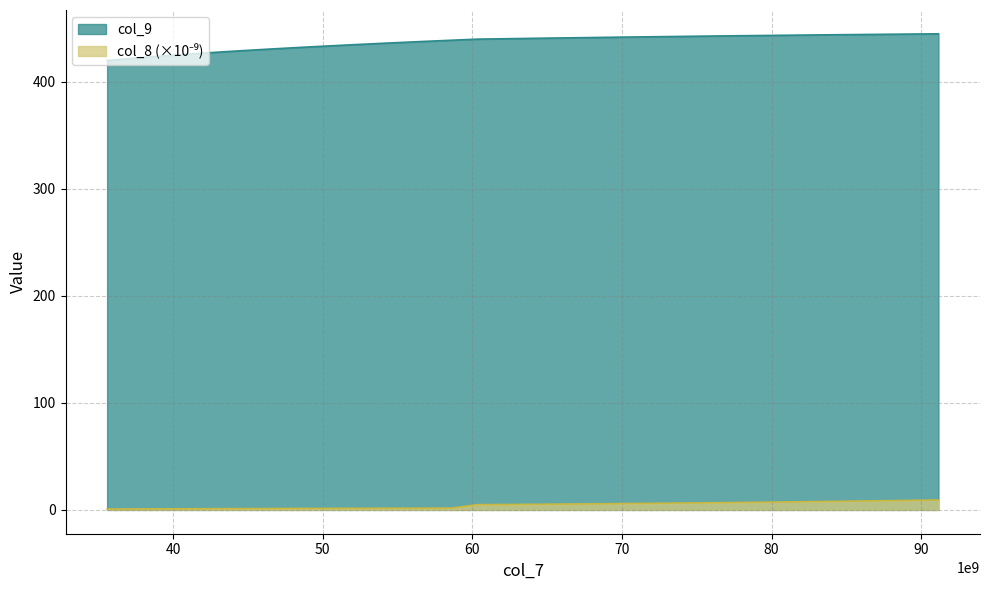

Which series has the largest total across all categories?

col_9